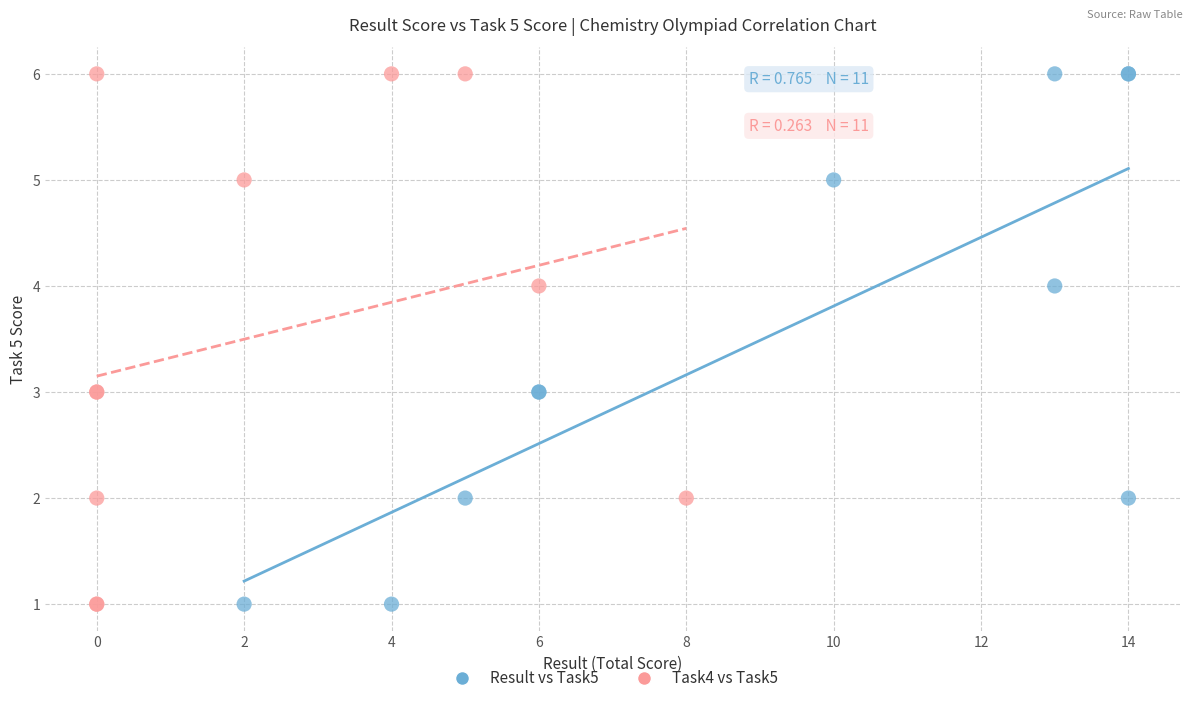

What are all the series names shown in the legend?

Result vs Task5, Task4 vs Task5